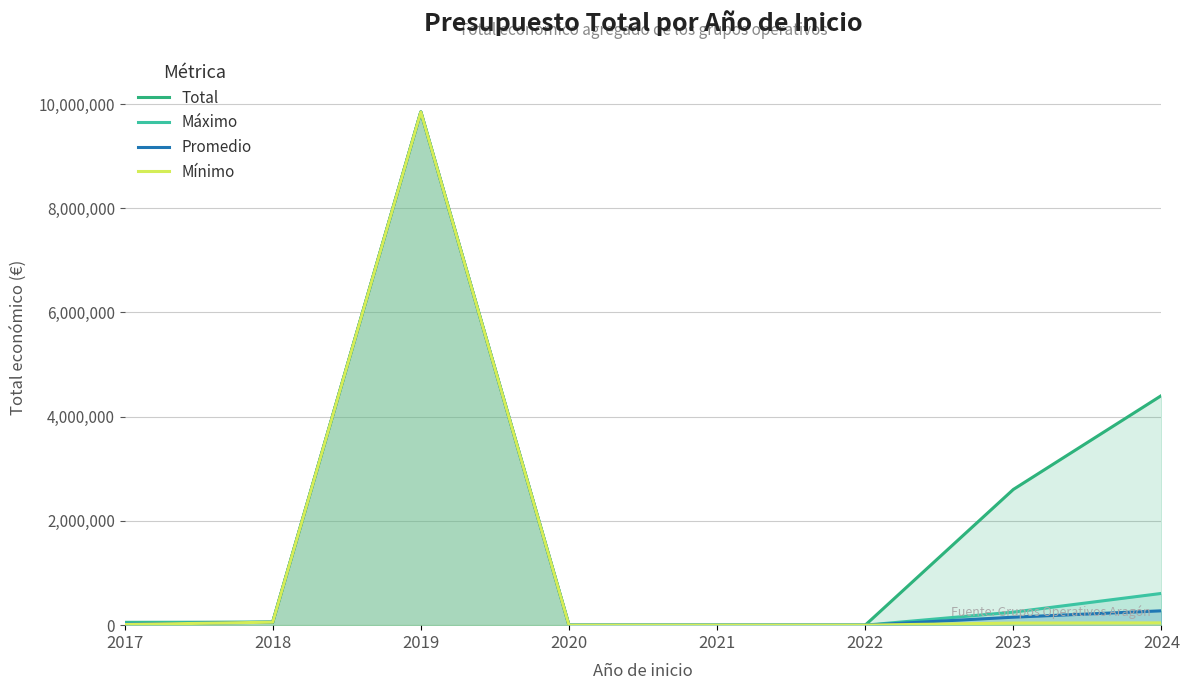

At which category is the sum across all series the highest?

2019